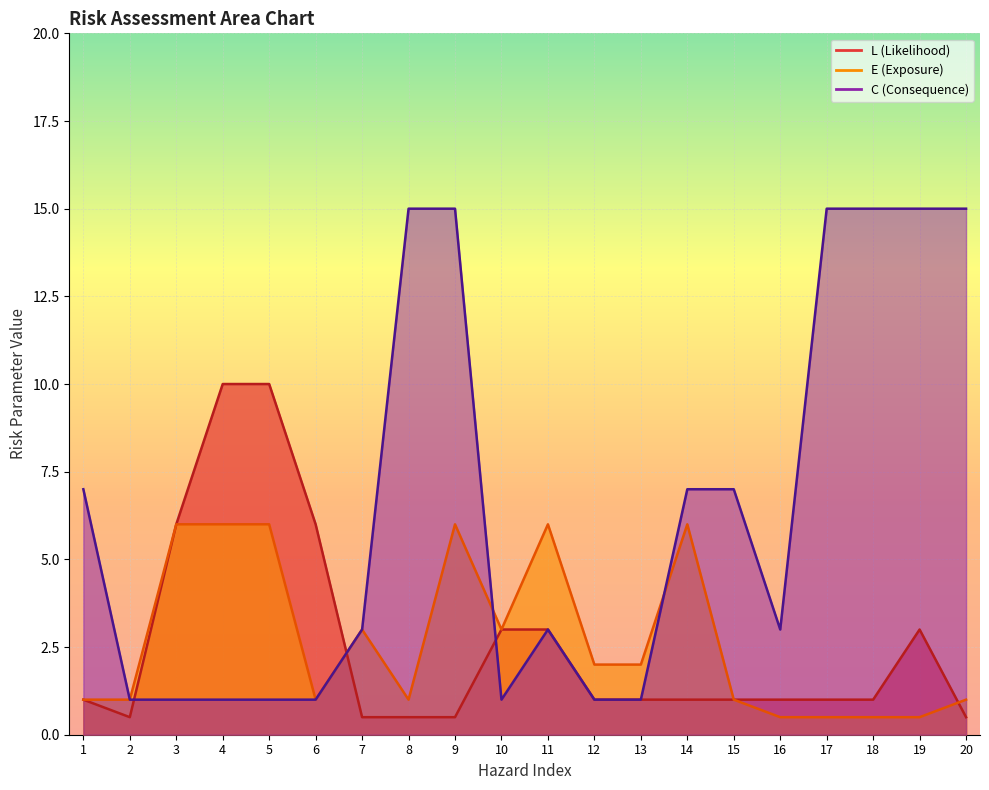

What is the total value across all series at 2?

2.5